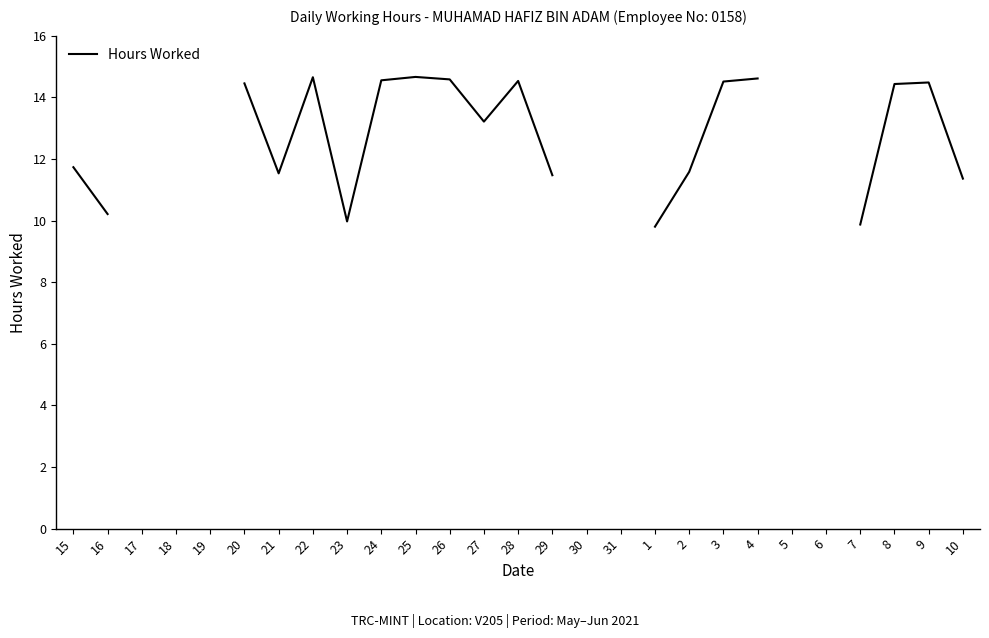

What is the label of the 23rd point from the right?

19